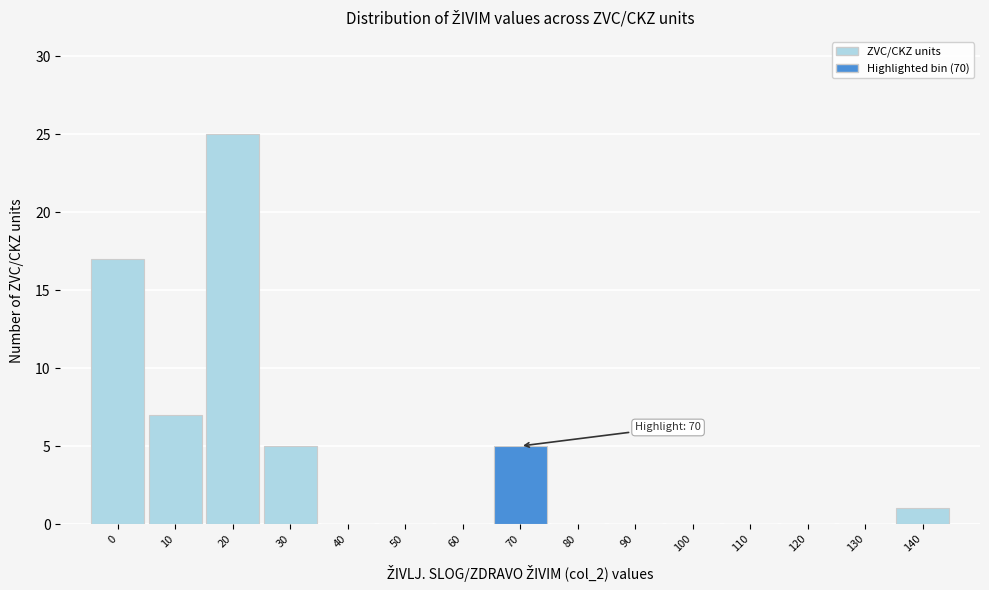

Reading right to left, transcribe all the data shown in this chart.

140=1	130=0	120=0	110=0	100=0	90=0	80=0	70=5	60=0	50=0	40=0	30=5	20=25	10=7	0=17